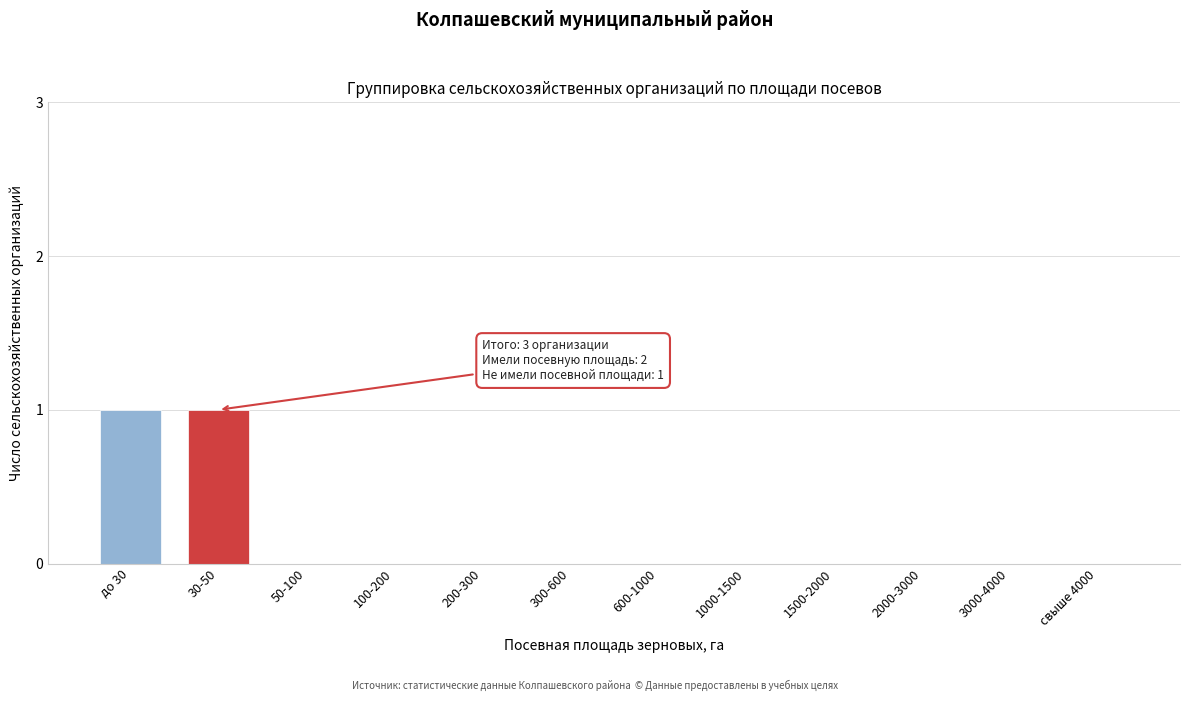

Reading left to right, what are all the values shown in this chart?

до 30=1	30-50=1	50-100=0	100-200=0	200-300=0	300-600=0	600-1000=0	1000-1500=0	1500-2000=0	2000-3000=0	3000-4000=0	свыше 4000=0